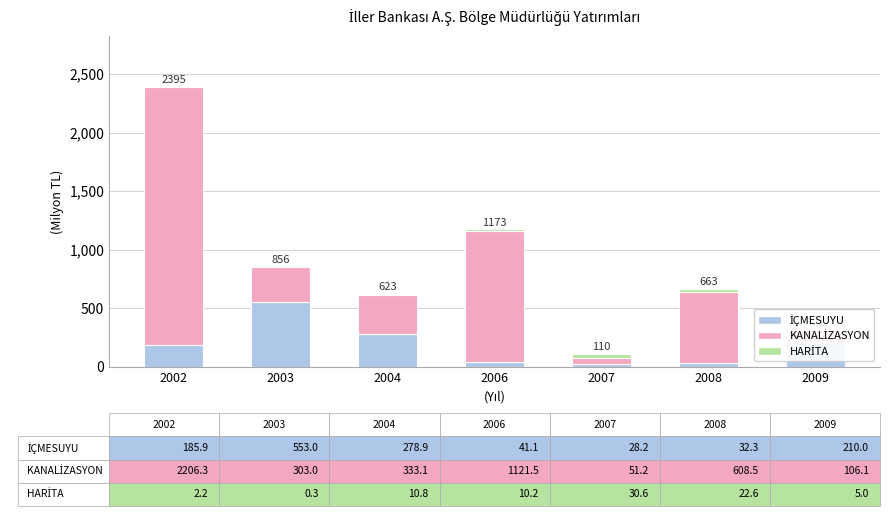

Which series has the largest range (max minus min)?

KANALİZASYON